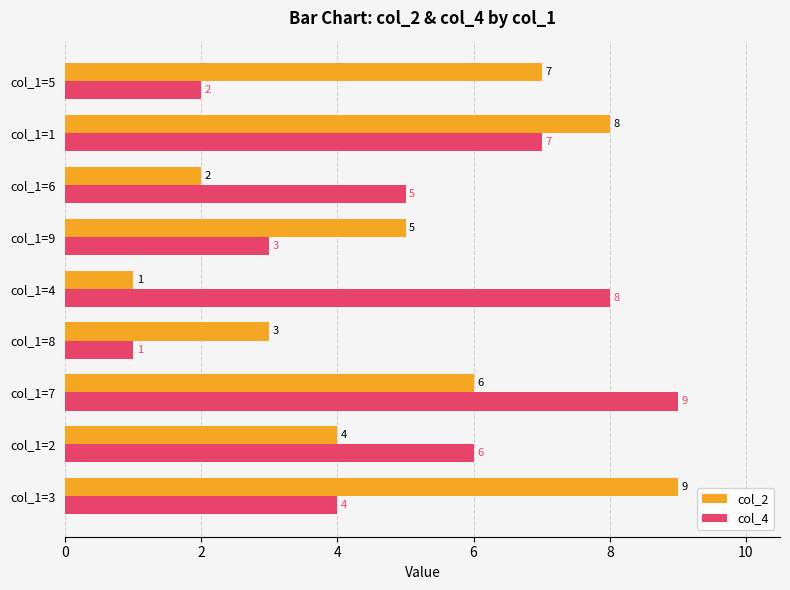

What are all the series names shown in the legend?

col_2, col_4